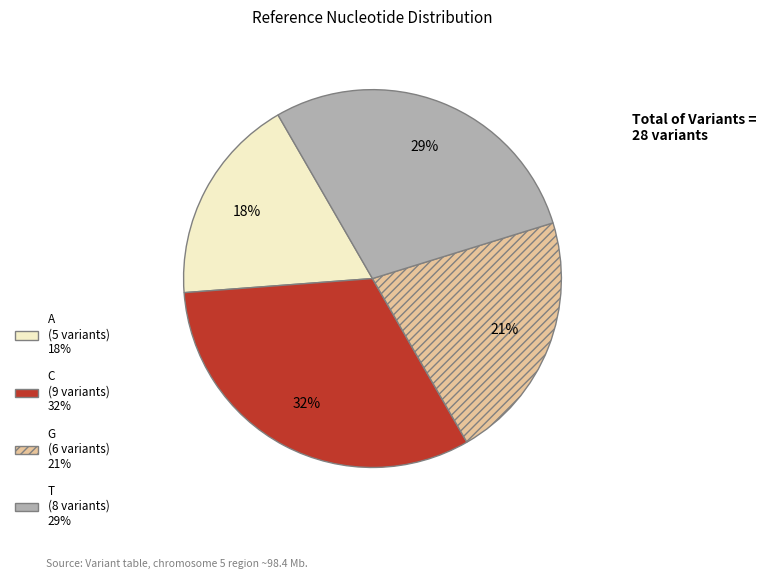

Approximately how many times larger is the value at C compared to G?

1.5